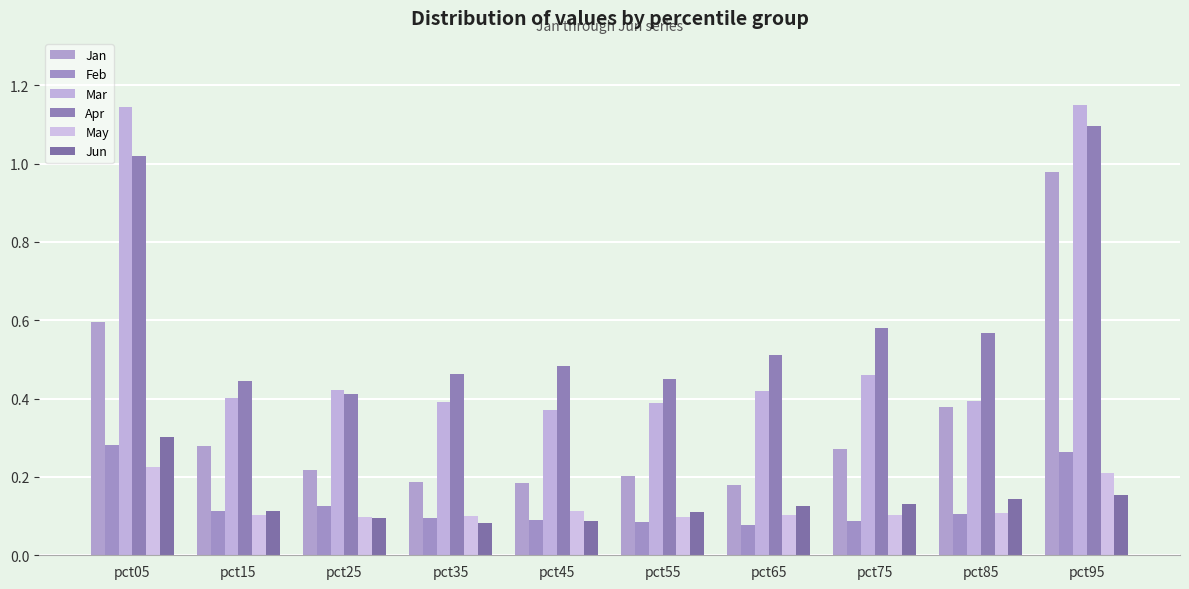

What is the minimum value shown in the chart?

0.1